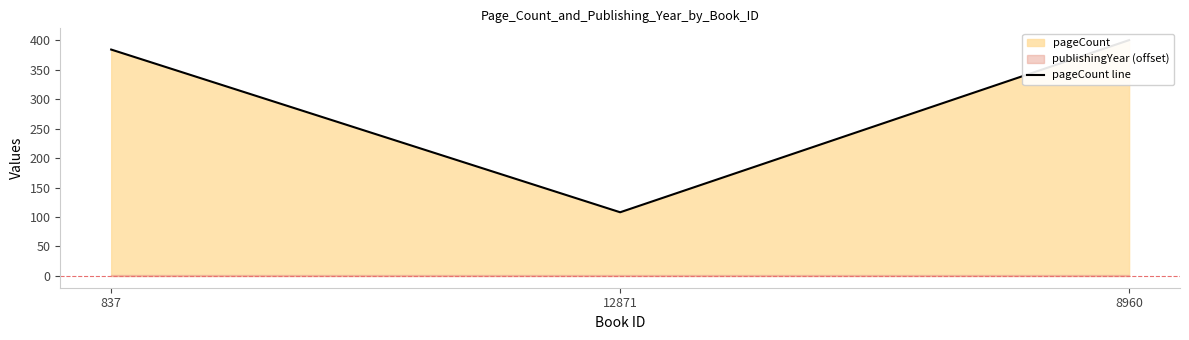

True or false: the data shows 108 at 12871.

True